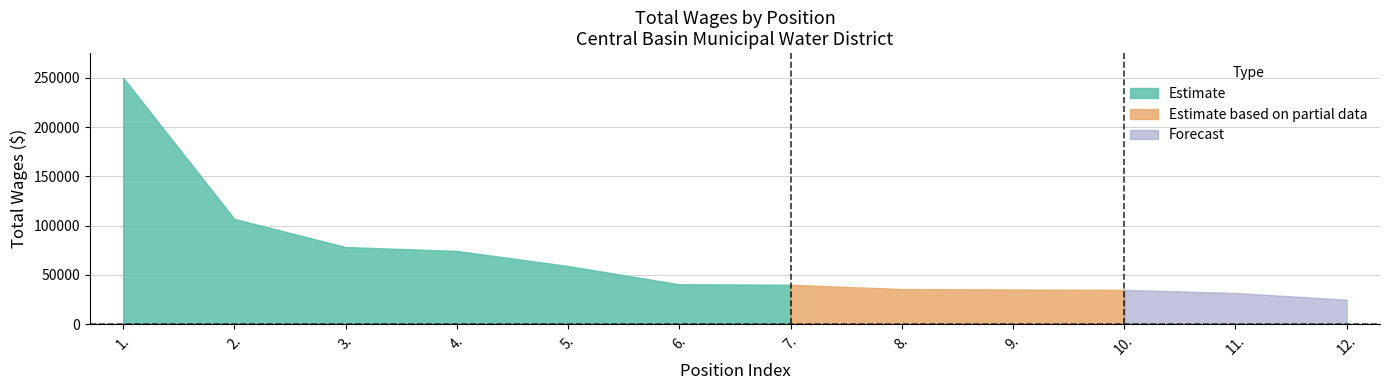

Reading right to left, what are all the values shown in this chart?

12.=24779	11.=31659	10.=34805	9.=35205	8.=35606	7.=40003	6.=40477	5.=58996	4.=74324	3.=78293	2.=106842	1.=250218